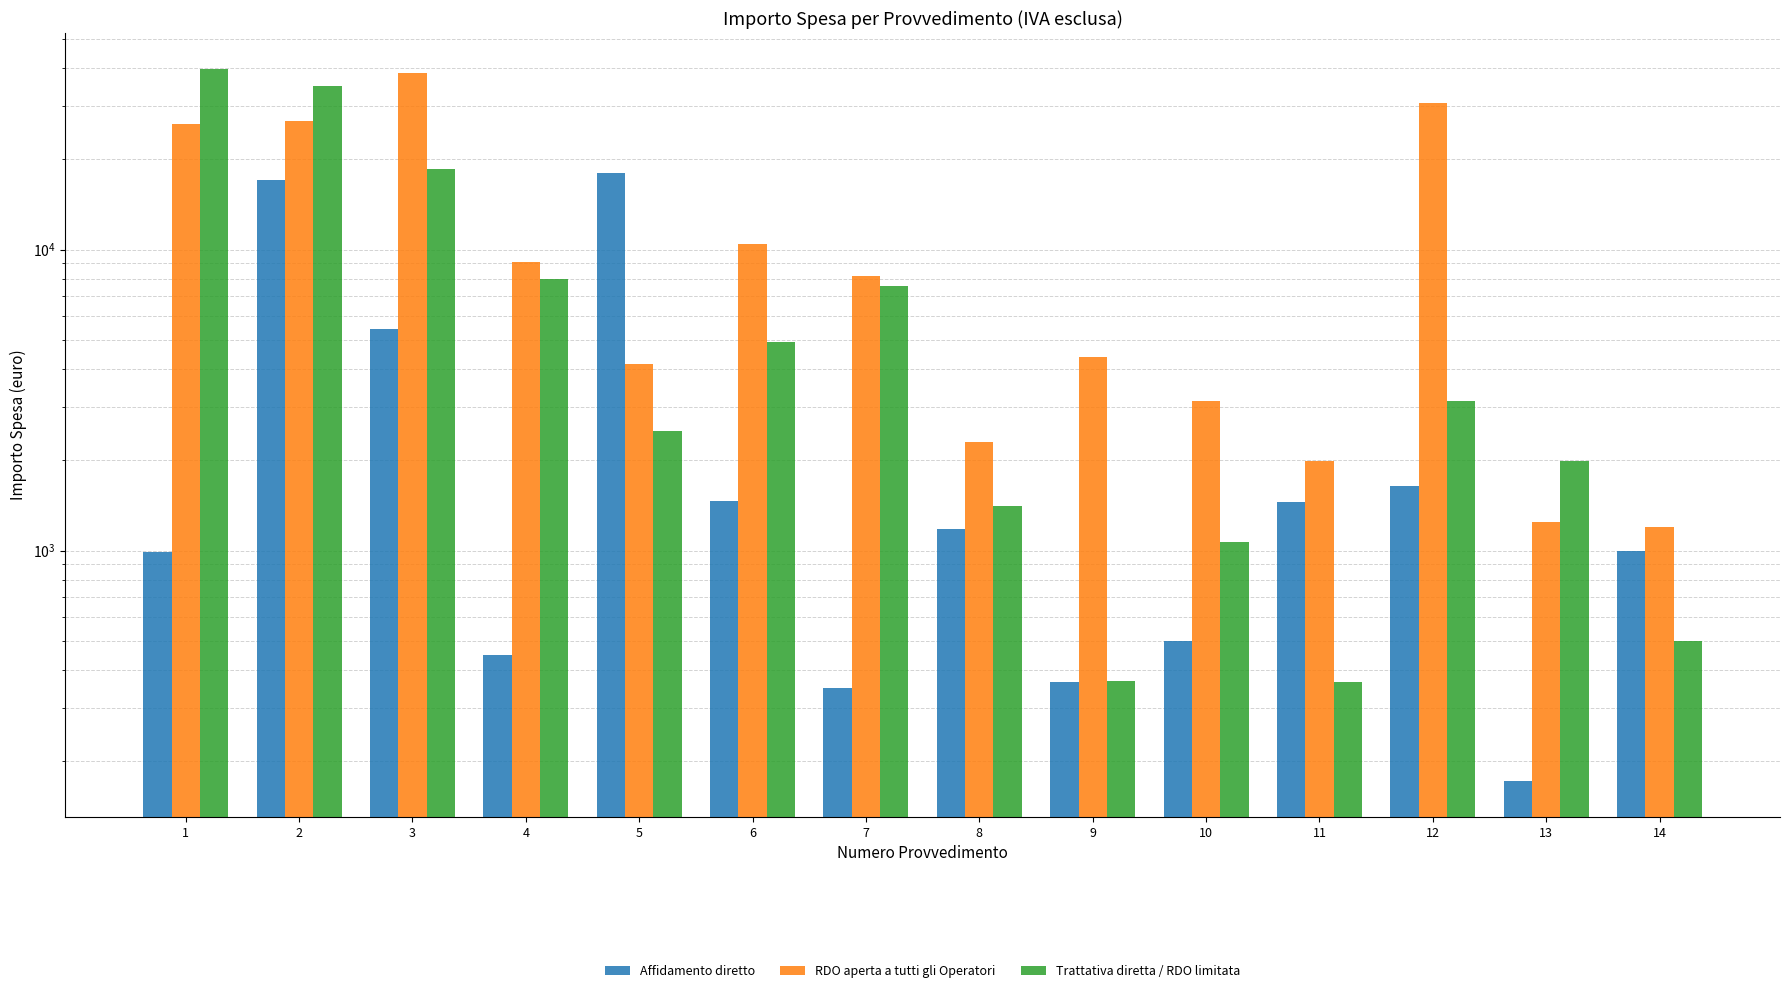

The Affidamento diretto series shows 71.4 at 13. True or false?

False